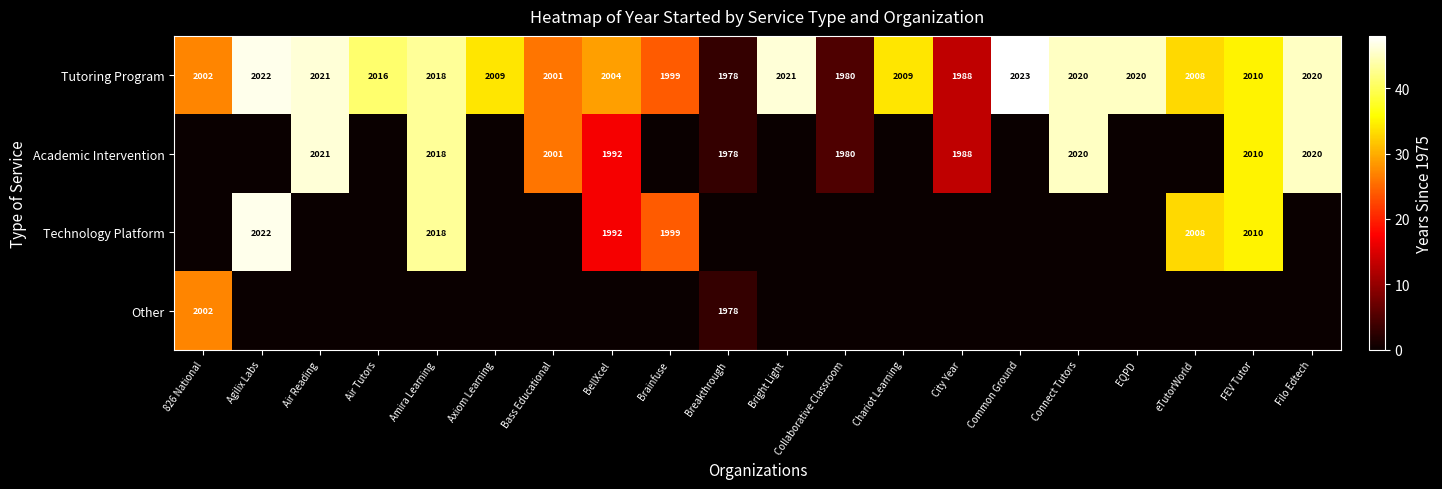

What is the maximum value shown in the chart?

48